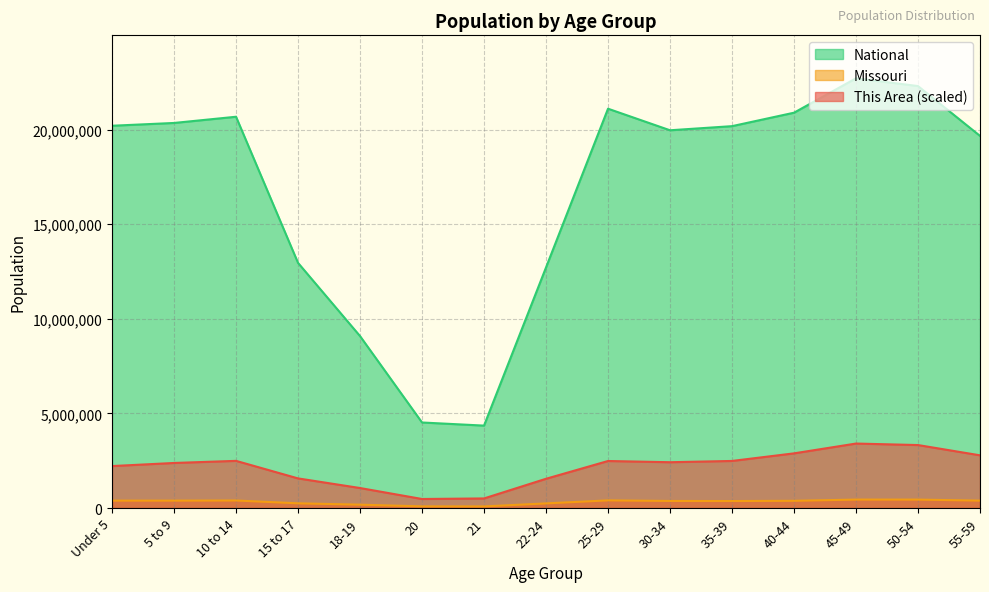

How many data points in Missouri are less than 380546?

7